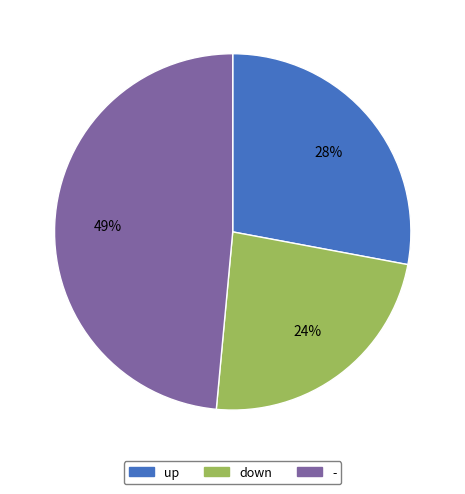

Which has a higher value, down or up?

up